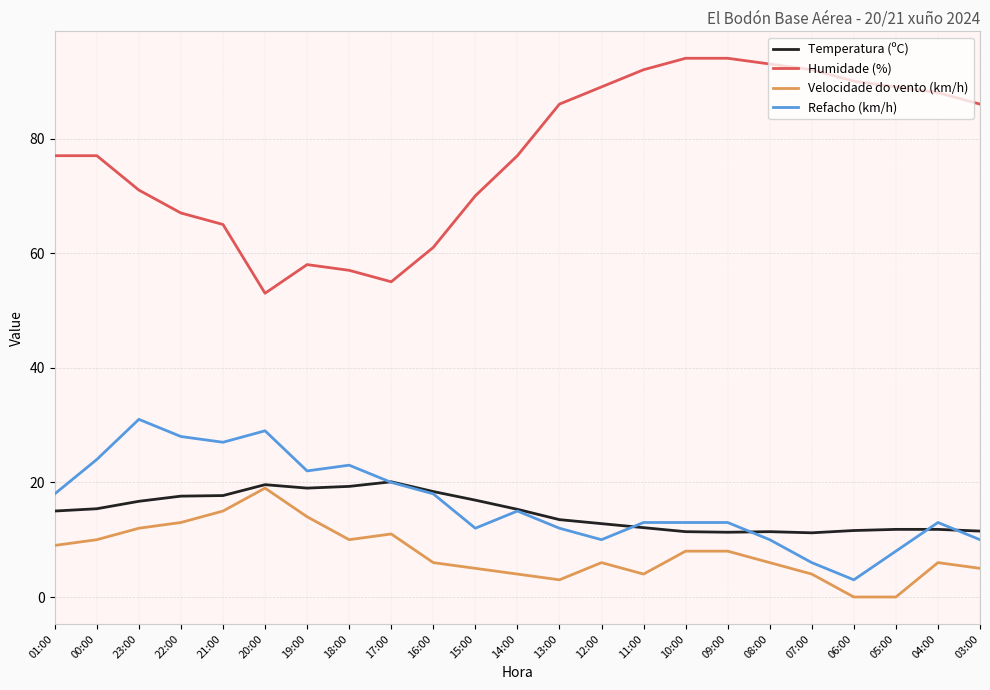

What is the spread (max minus min) of values at 16:00?

55.0